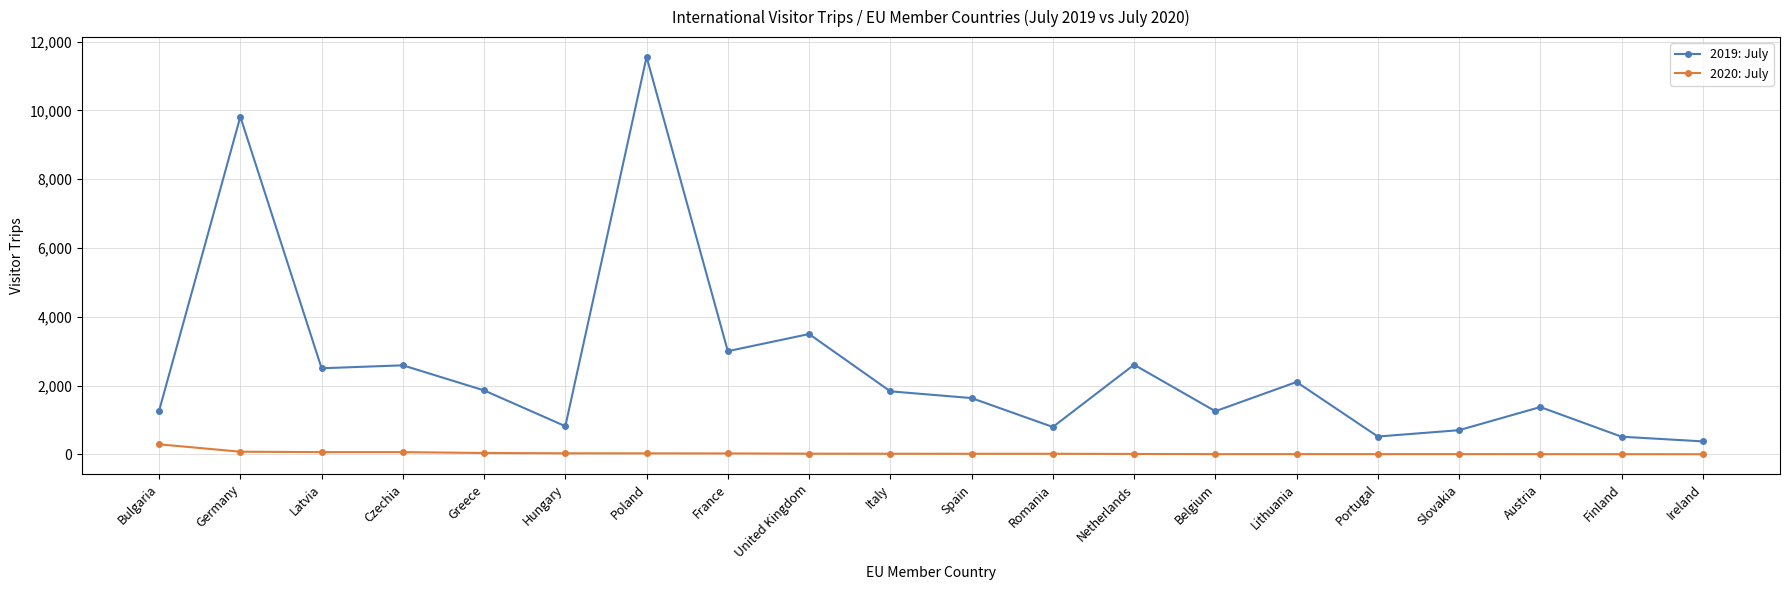

True or false: 2019: July and 2020: July intersect in this chart.

False